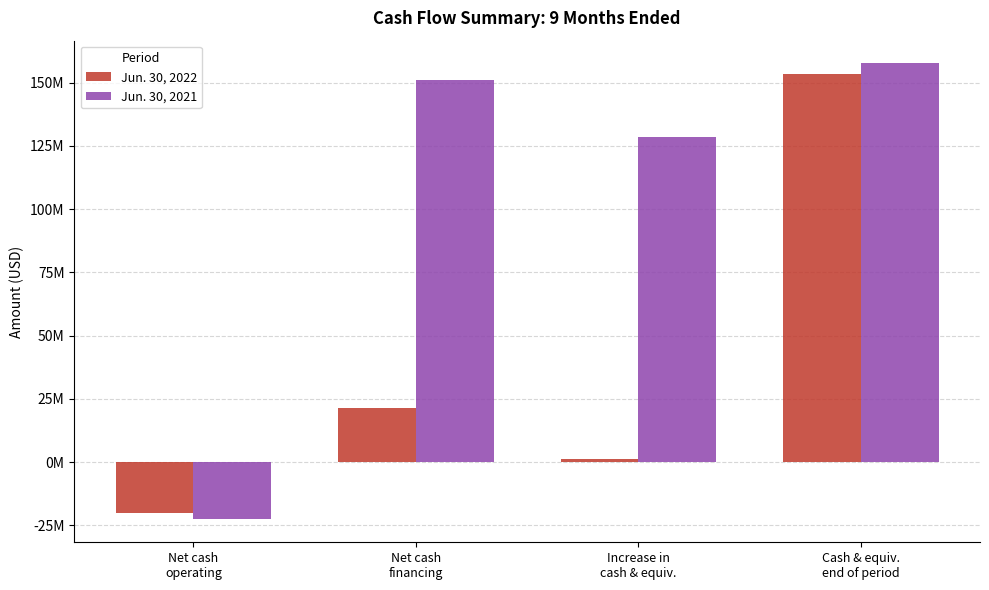

Does the chart contain any negative values?

Yes